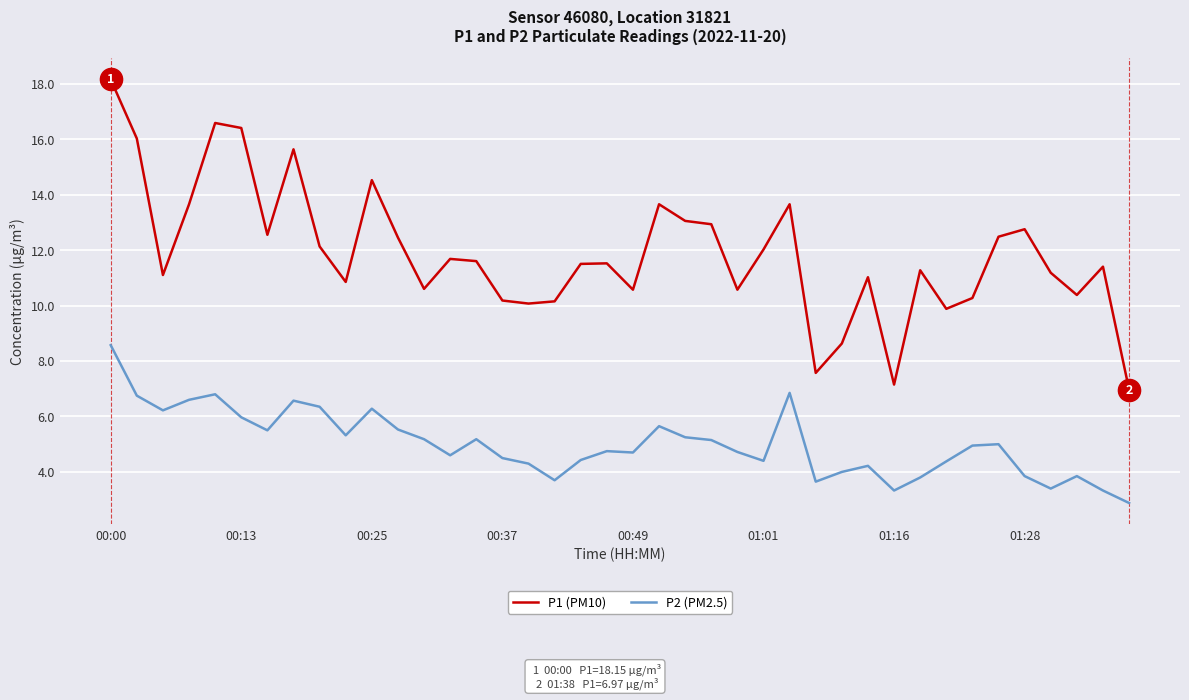

What is the maximum value for P2 (PM2.5)?

8.6